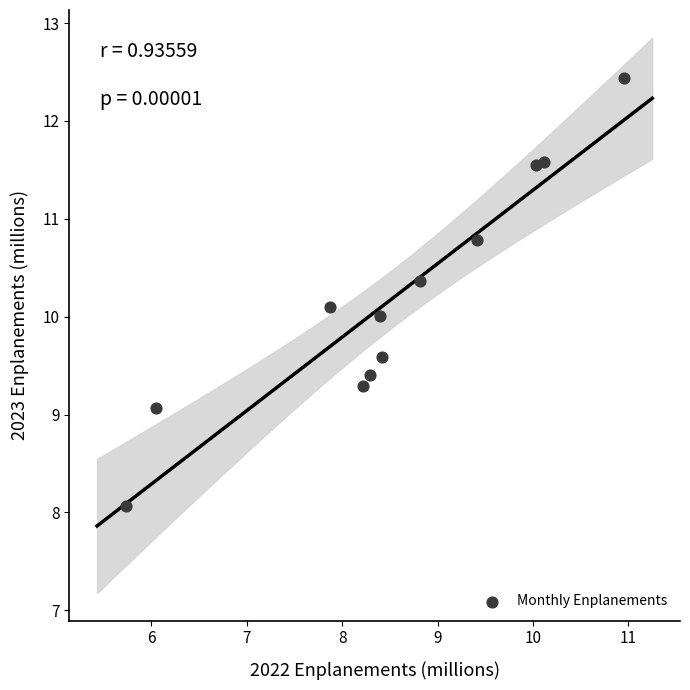

What is the average Y value?

10.2